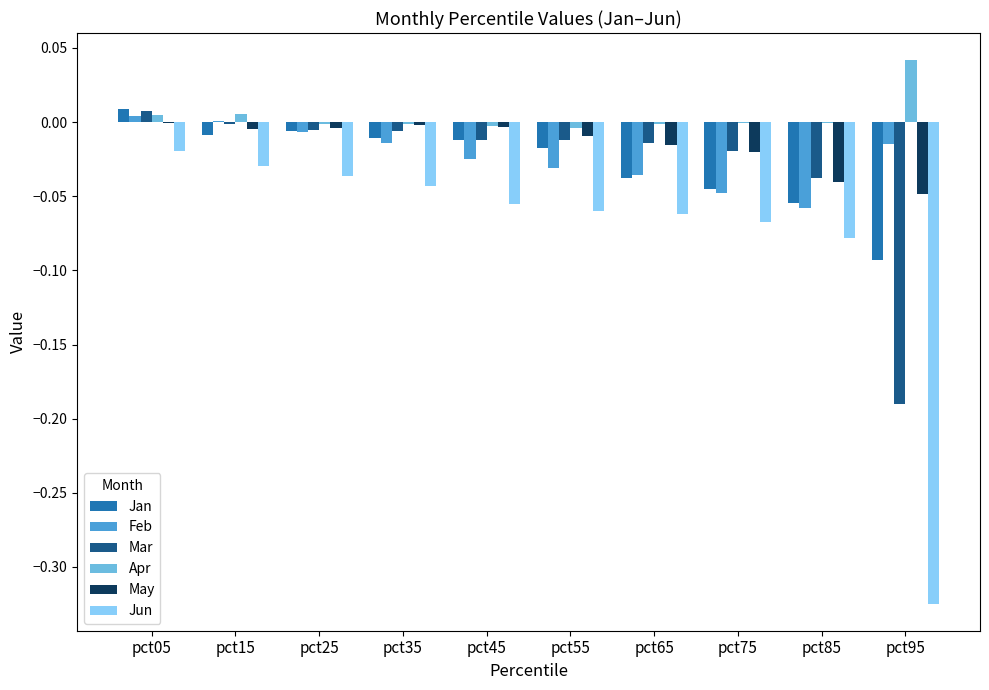

Between pct15 and pct95, which series saw the biggest shift?

Jun